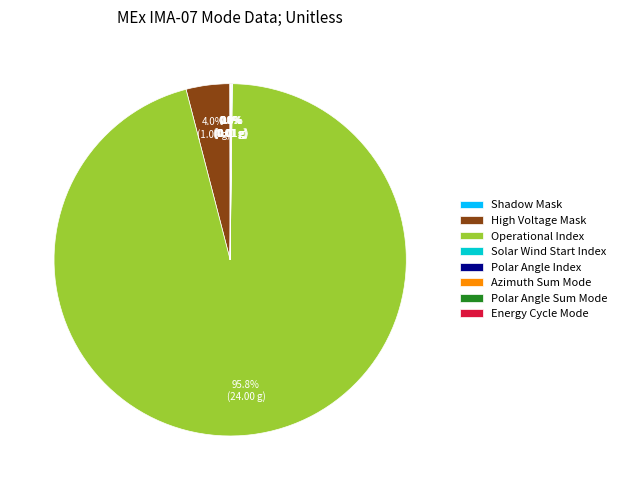

Which category has the biggest portion of the pie?

Operational Index